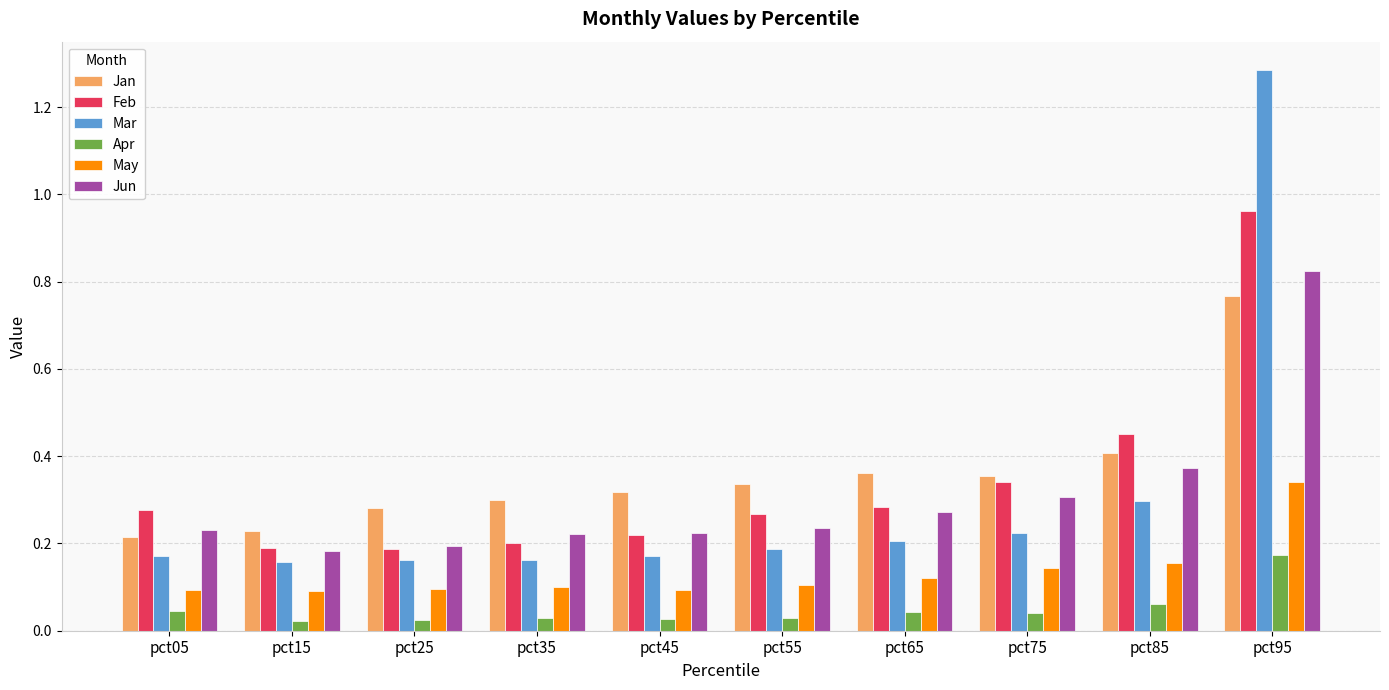

Which label corresponds to the largest value in the chart?

pct95